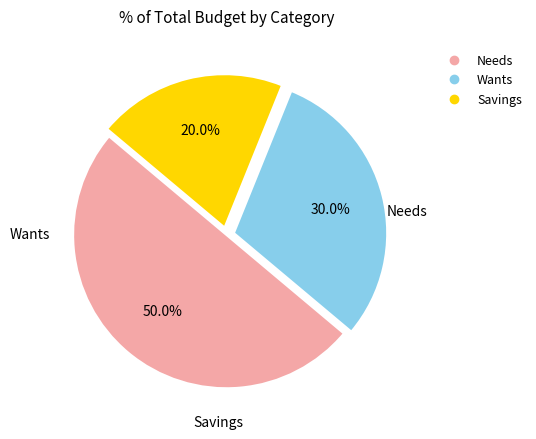

Which slice is the largest?

Needs